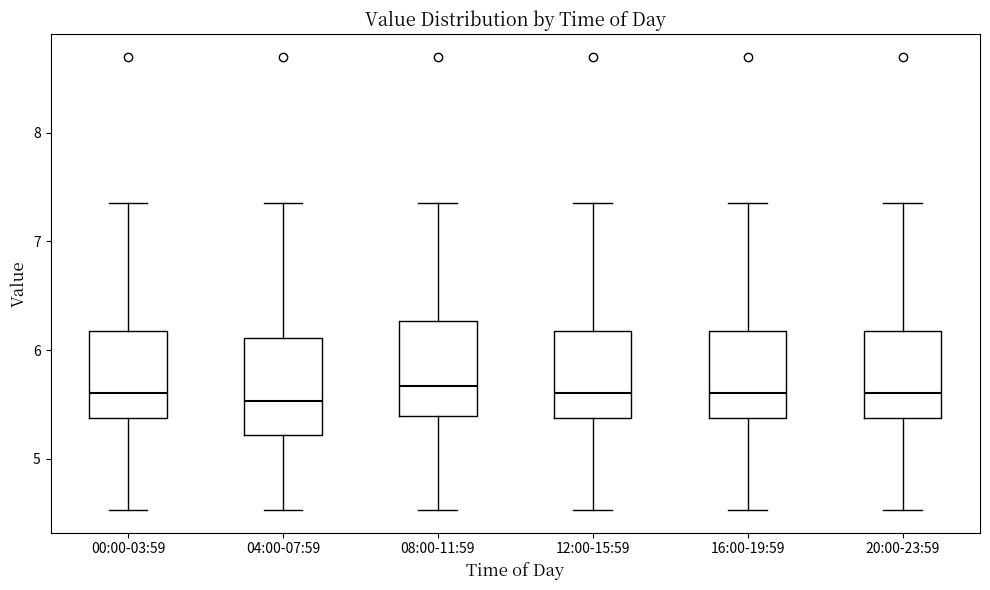

Where is the upper edge of the box for 12:00-15:59 on the y-axis? The values are not printed on the chart, so give them approximately, as read against the axis.

6.2